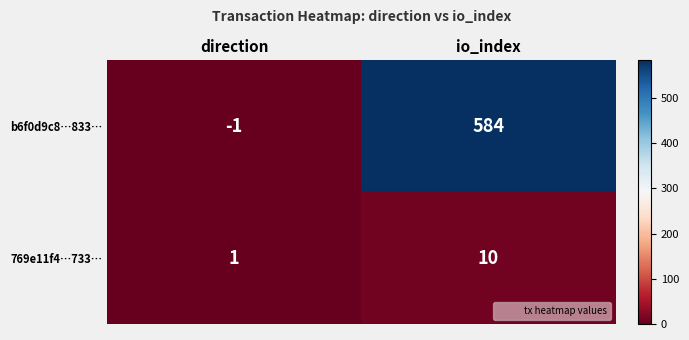

How many distinct data groups are displayed?

2